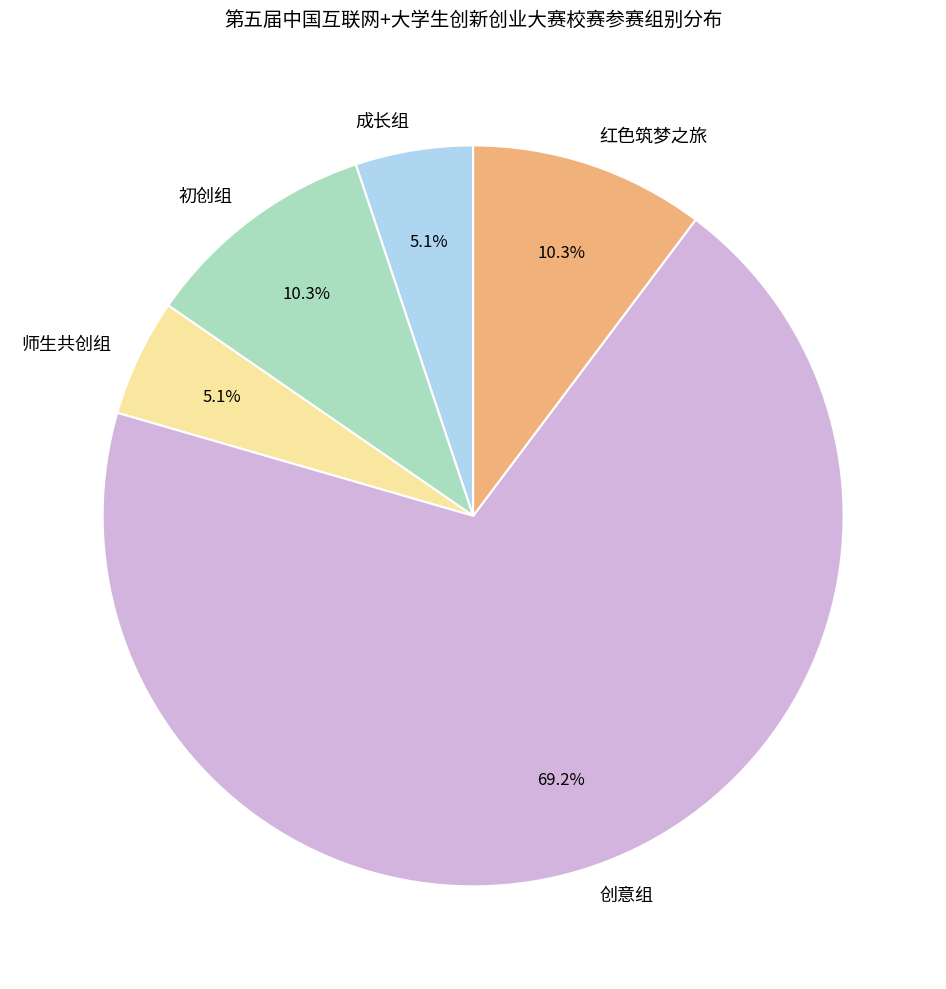

How many slices are in this pie chart?

5